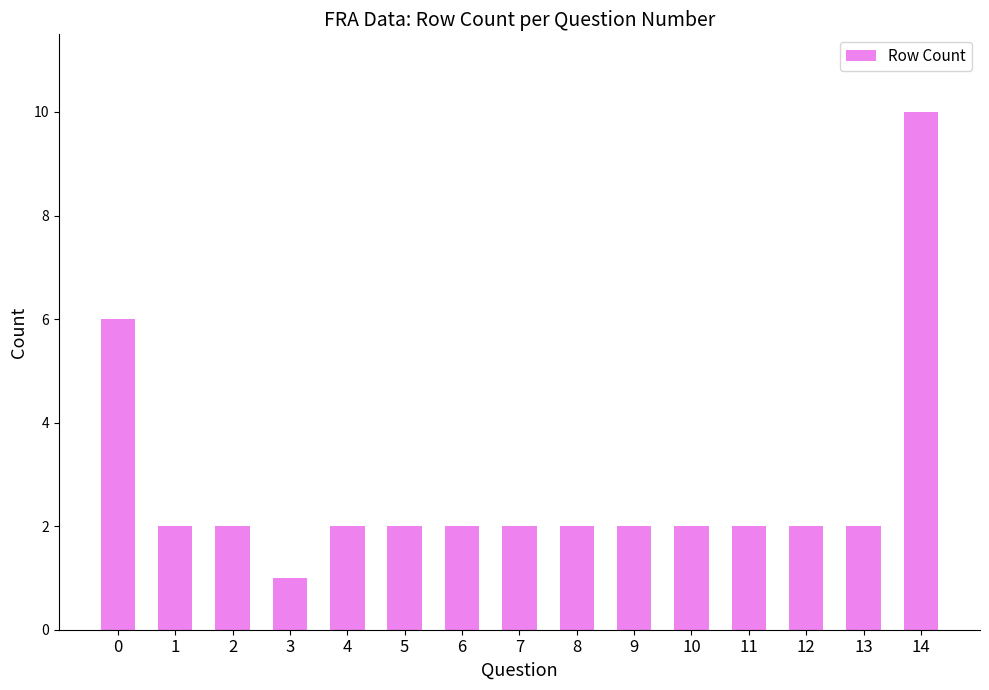

Count the values in the range 2 to 3.

12